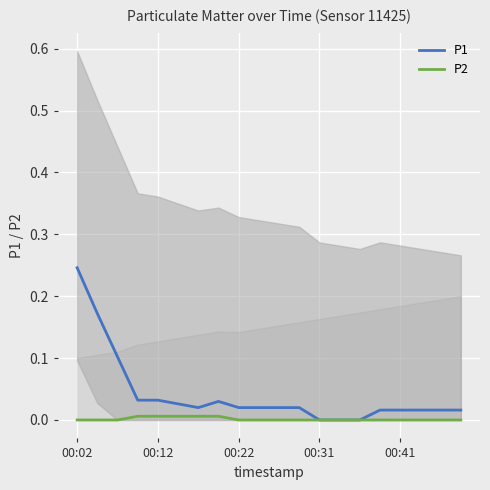

The value of P2 at 00:41 is 0.0. True or false?

True